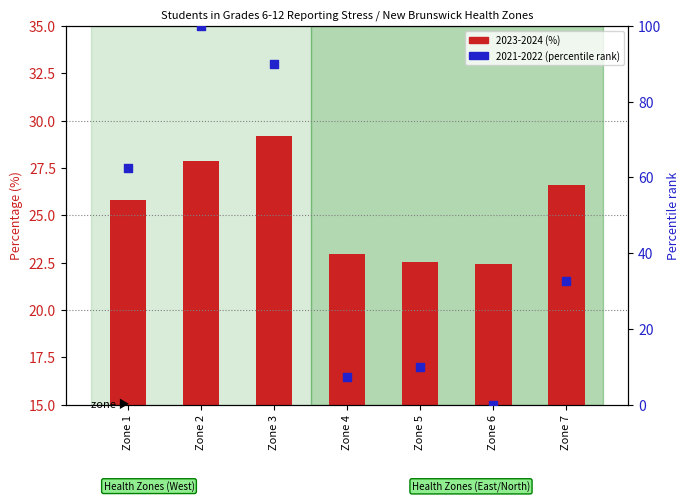

At which category is the sum across all series the highest?

Zone 2